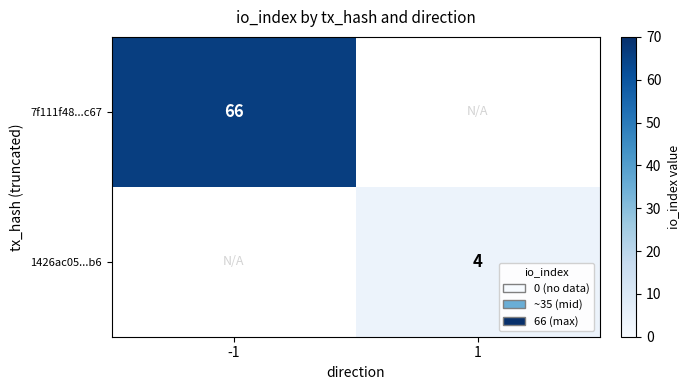

The 1426ac05...b6 series shows 1 at 1. True or false?

False